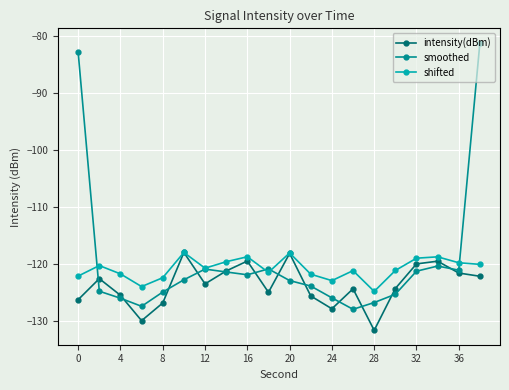

What is the value of the intensity(dBm) point at the 9th from the left?

-119.5